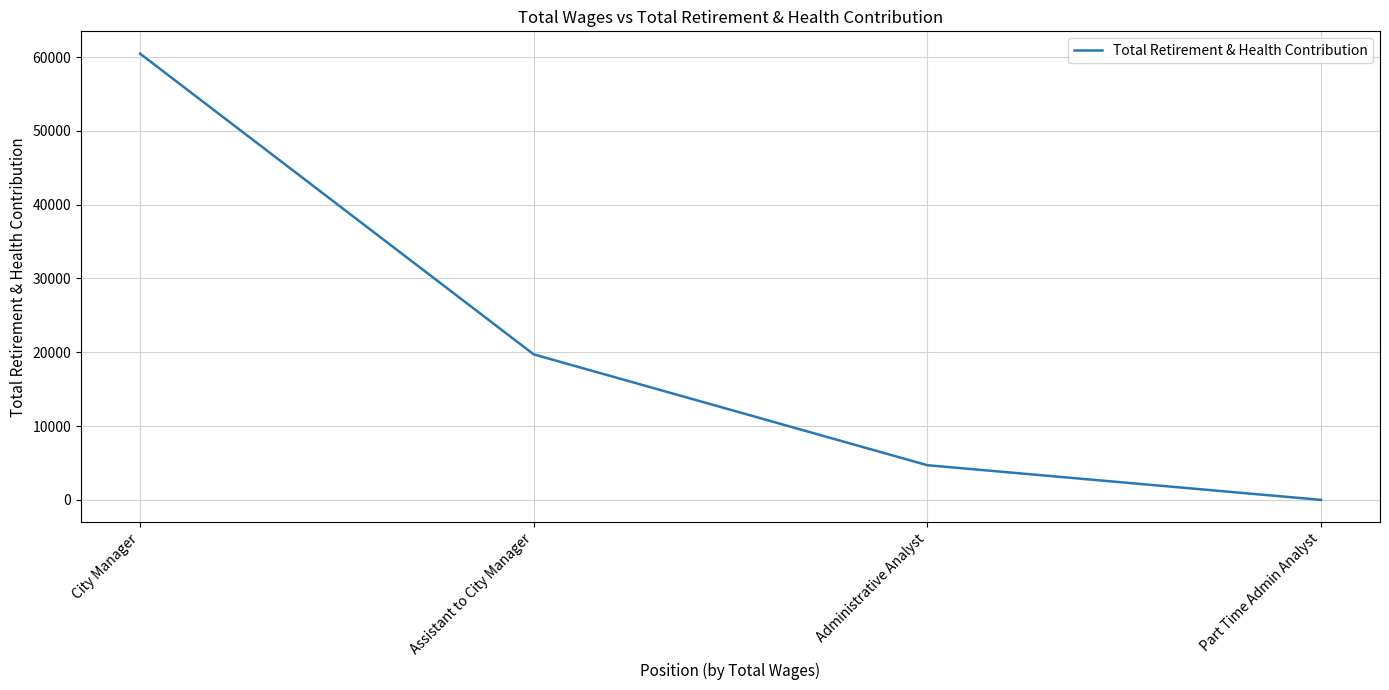

What is the greatest value displayed?

60458